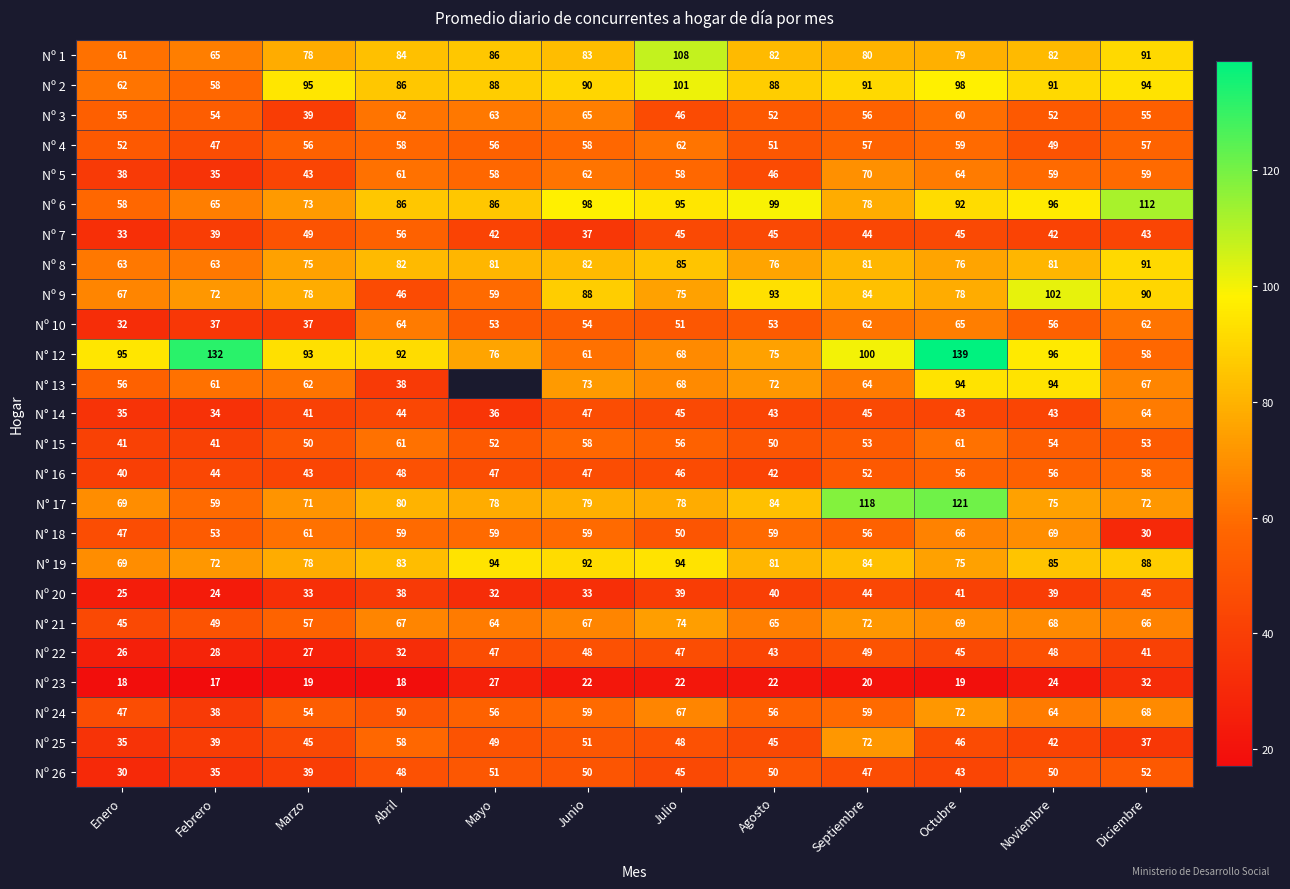

What is the total value across all series at Octubre?

1706